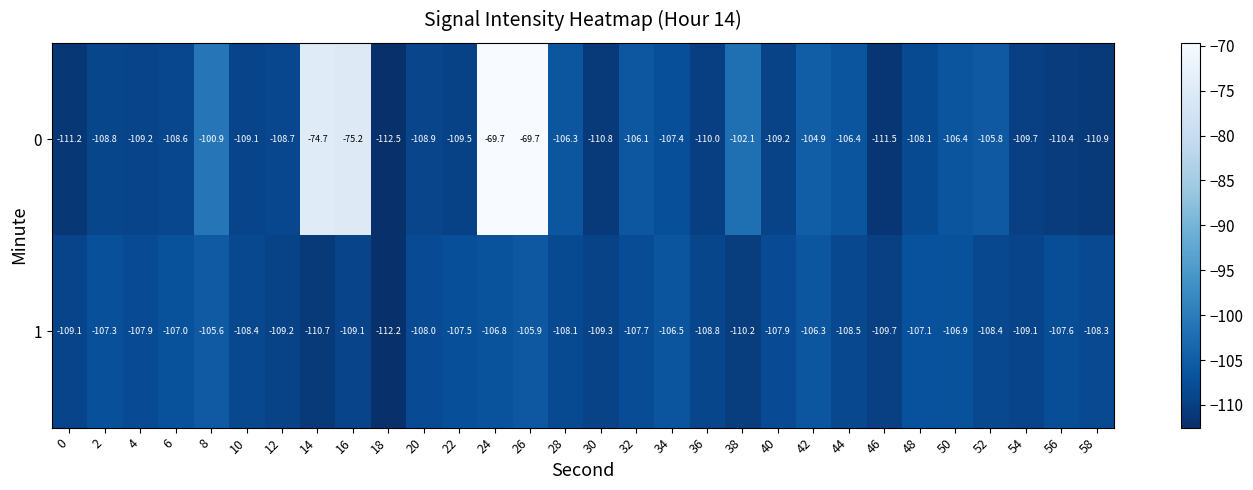

How many series are shown in this chart?

2